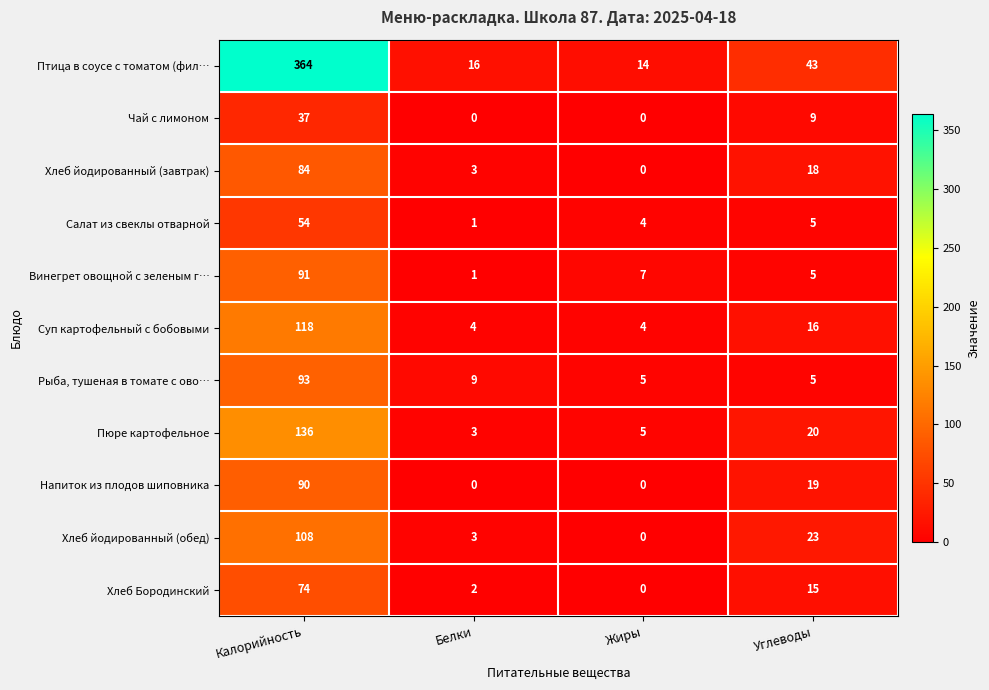

Which series has the largest range (max minus min)?

Птица в соусе с томатом (фил…